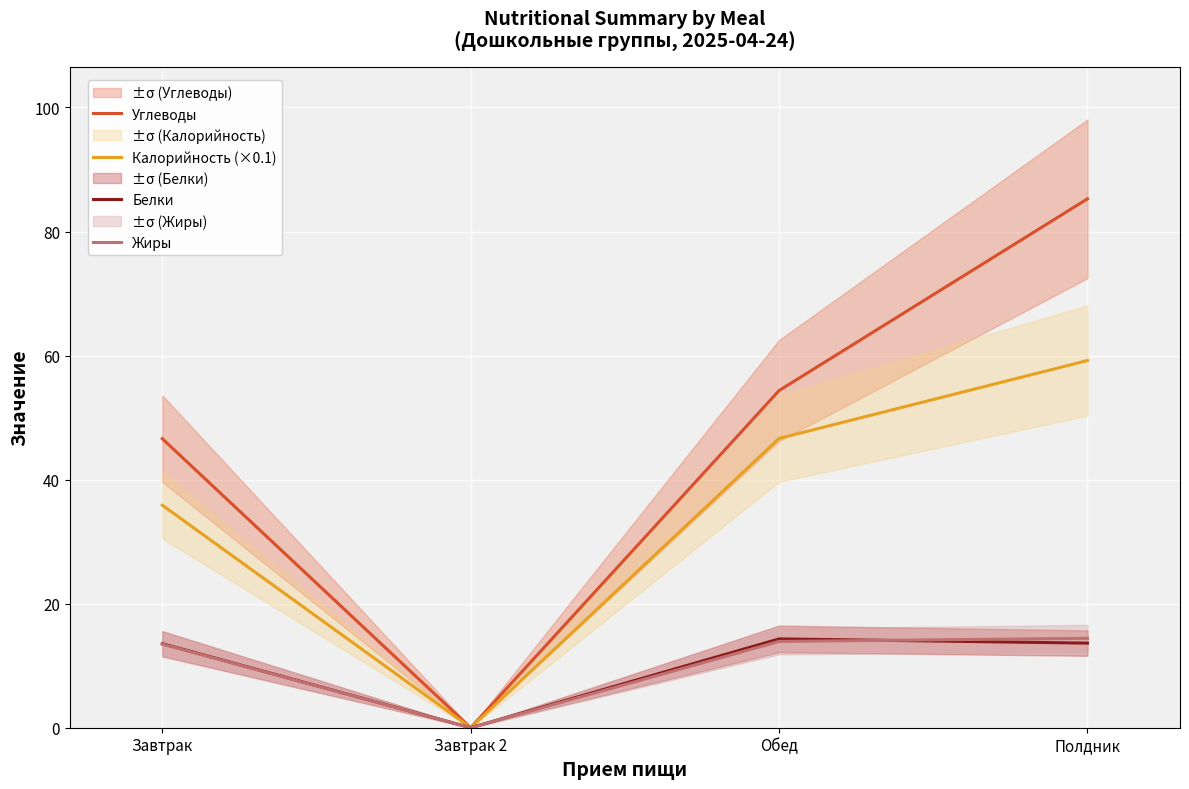

How many data points in Жиры are less than 13?

1